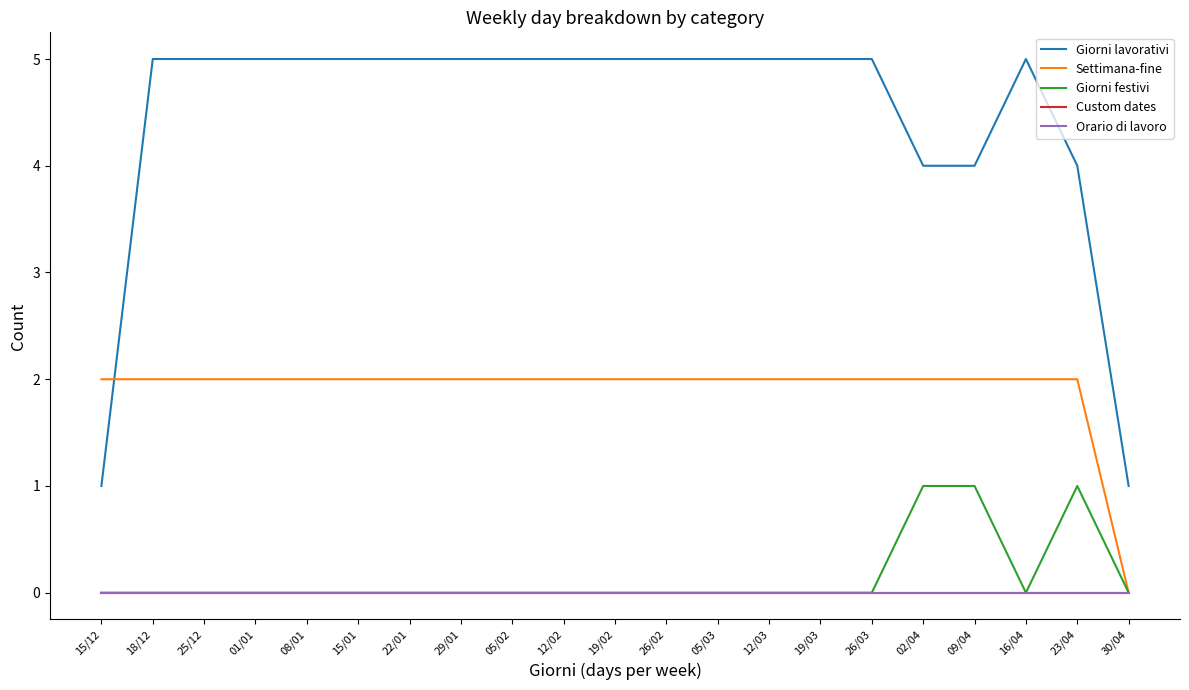

At 25/12, list the series in order from smallest to largest.

Giorni festivi, Custom dates, Orario di lavoro, Settimana-fine, Giorni lavorativi